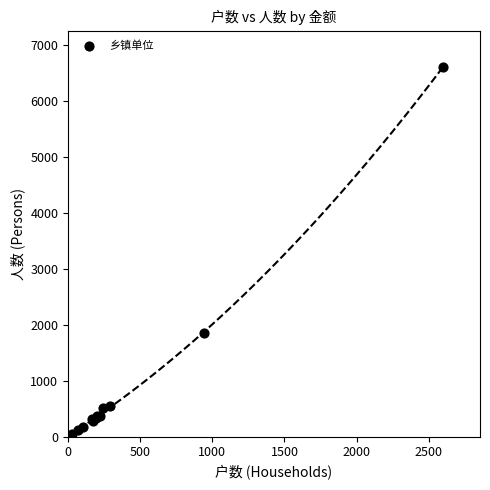

What Y value in the scatter plot is closest to 3302?

1847